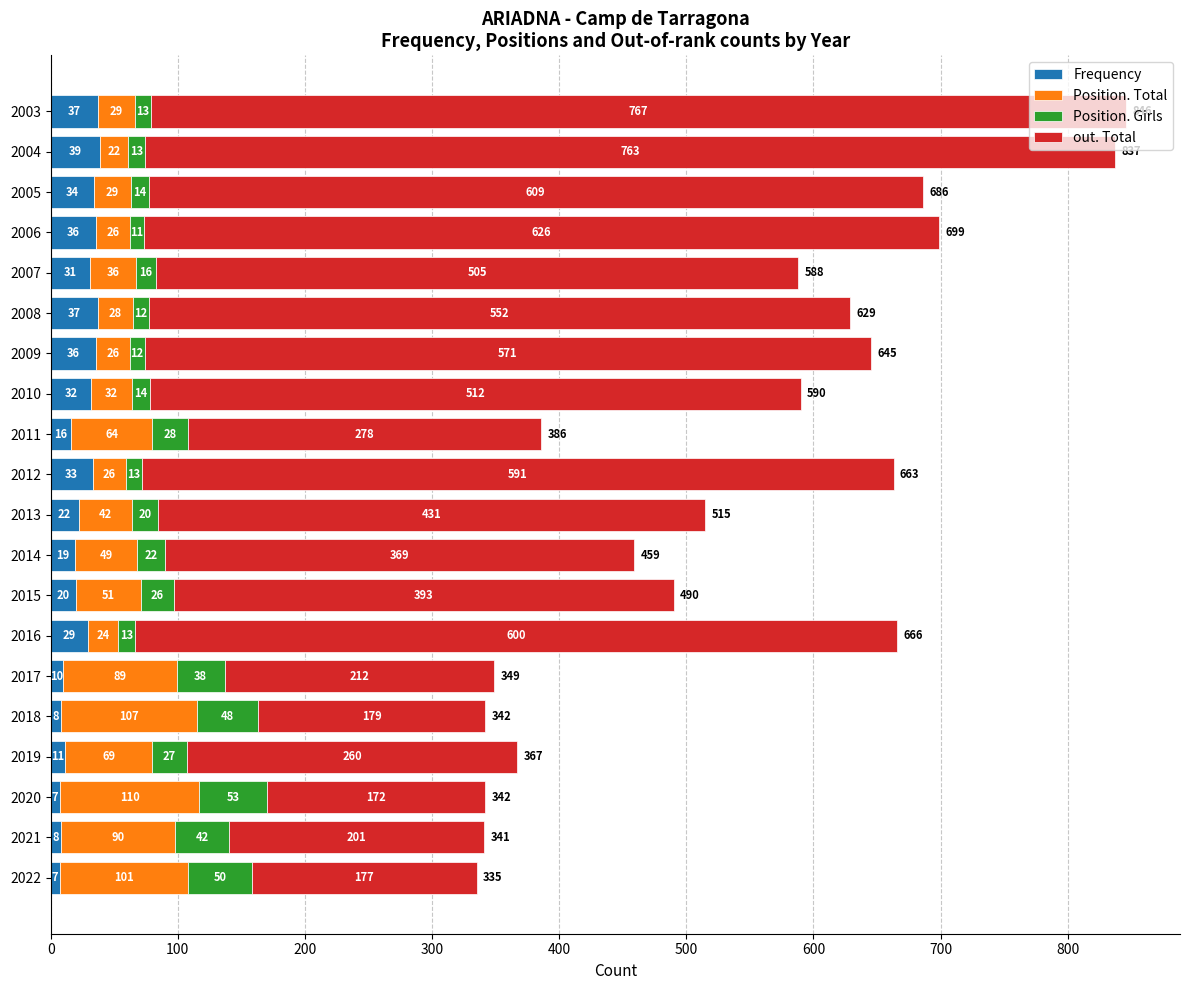

Is it true that Frequency equals 36 at 2009?

True